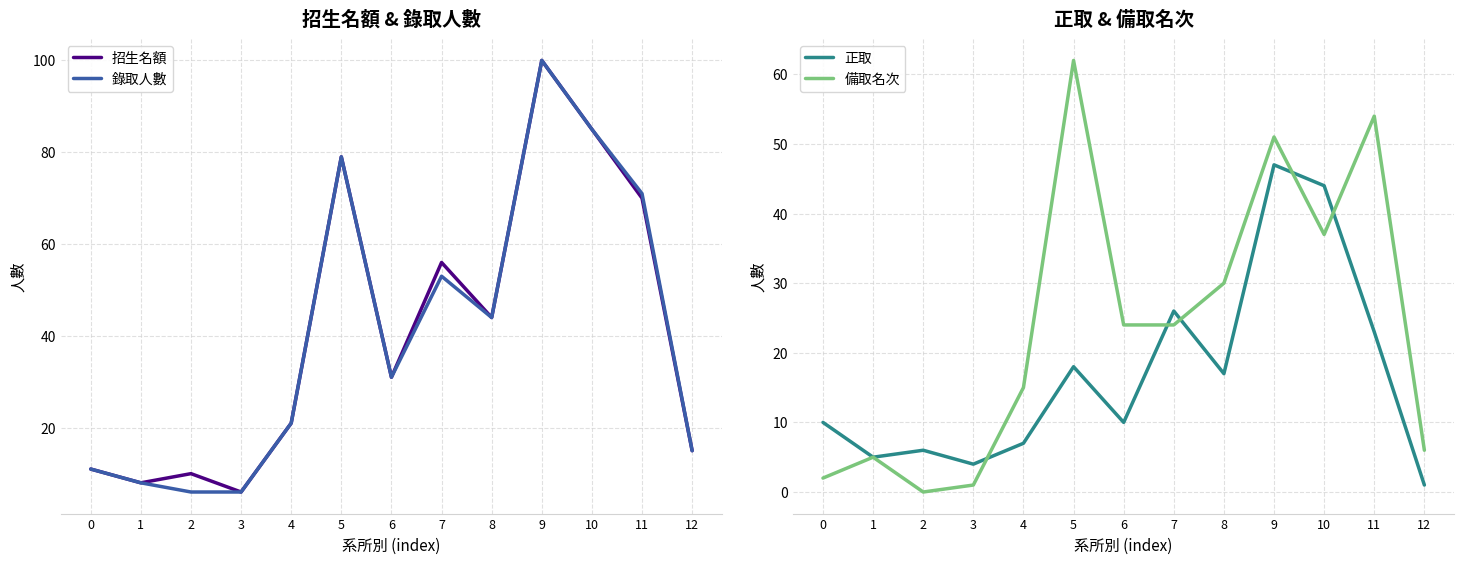

Which series has the largest range (max minus min)?

招生名額